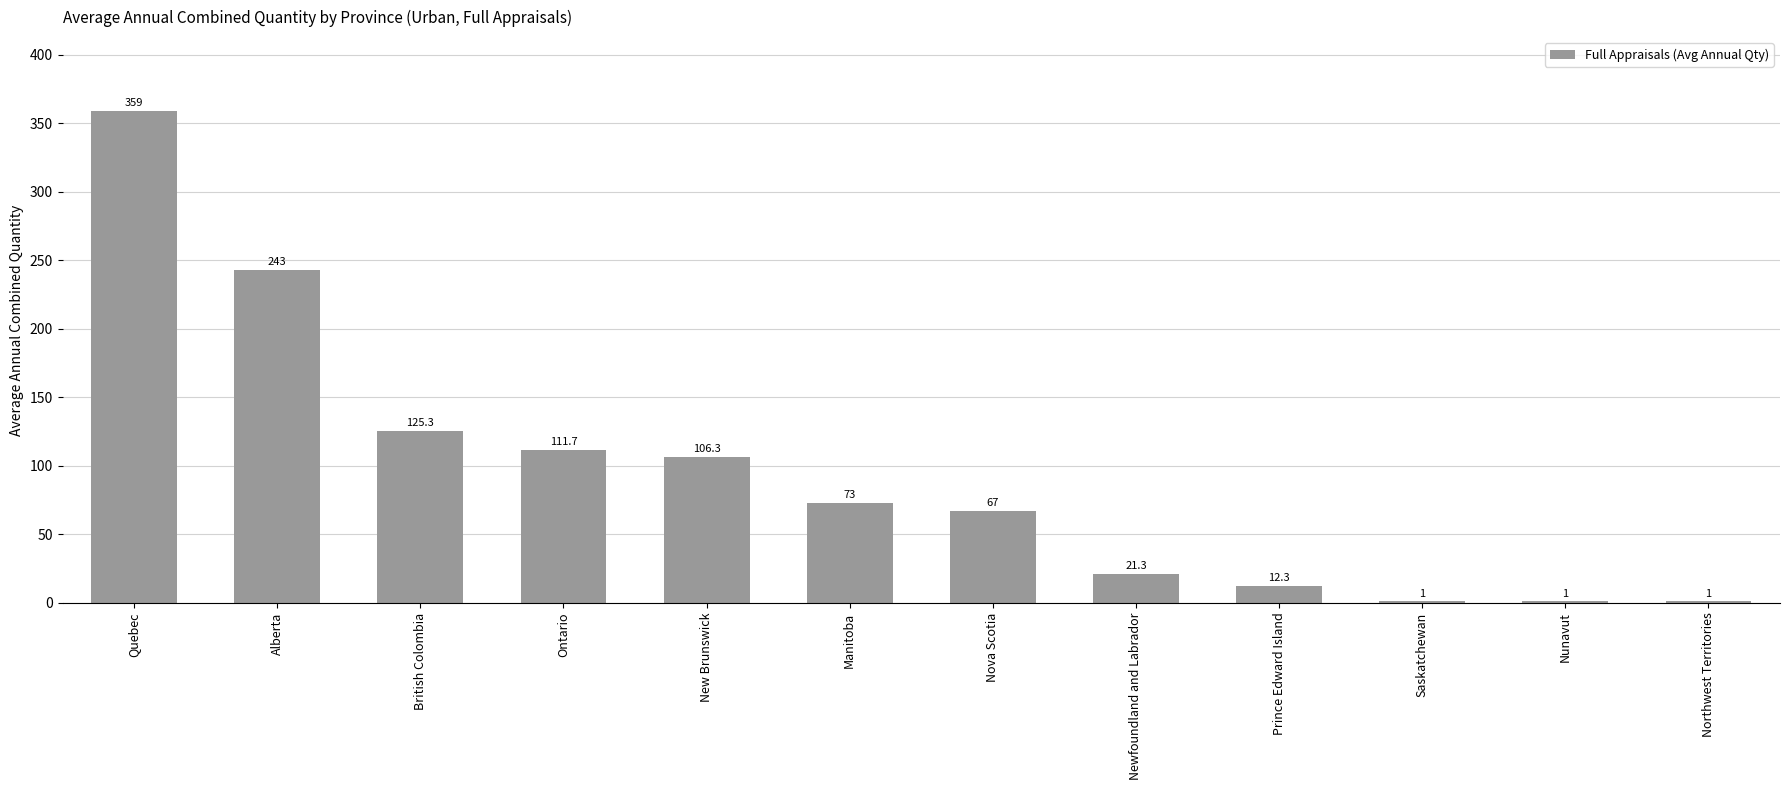

What is the greatest value displayed?

359.0